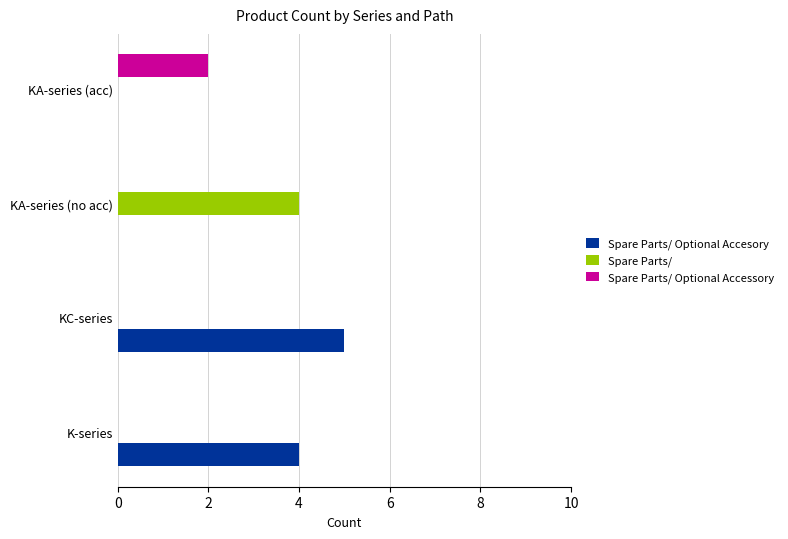

At which category is the sum across all series the highest?

KC-series